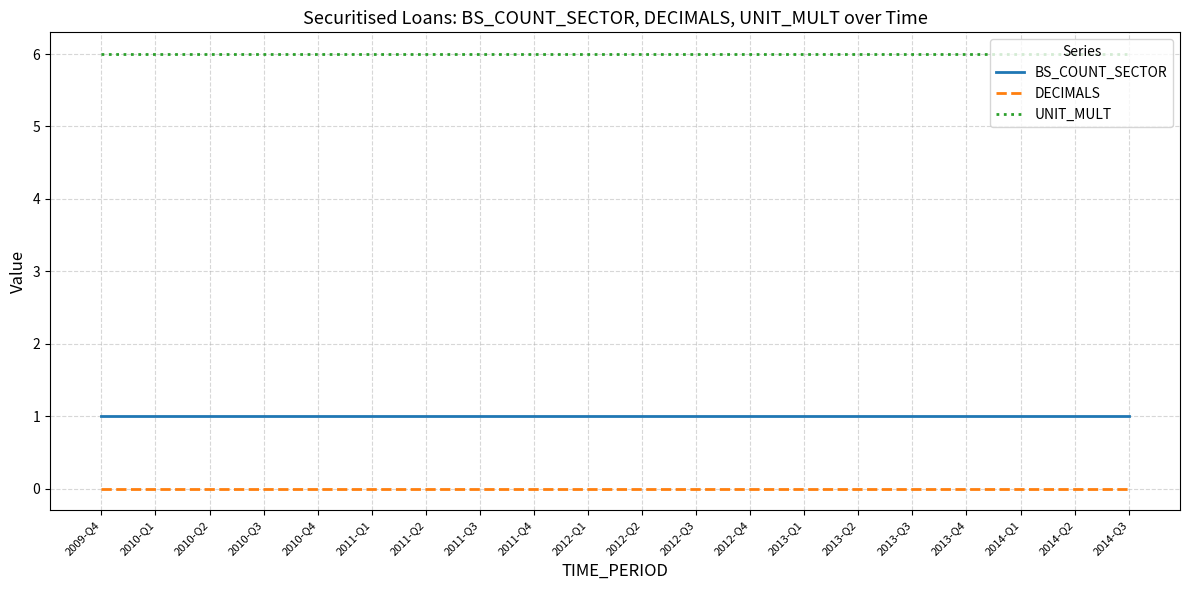

The BS_COUNT_SECTOR series shows 2 at 2011-Q1. True or false?

False